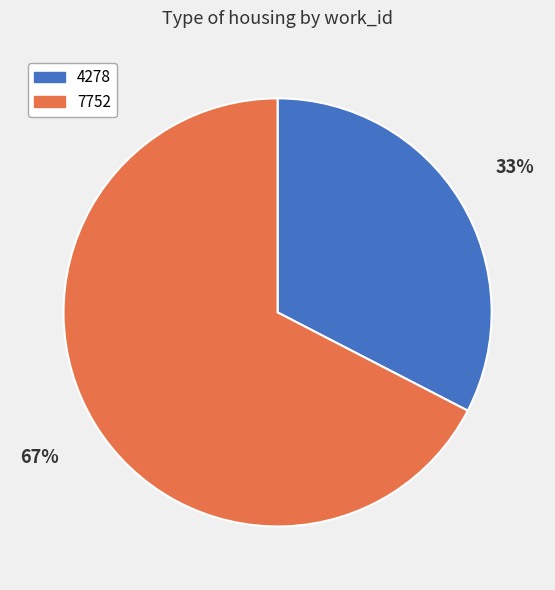

Is 7752 the majority of the pie?

Yes